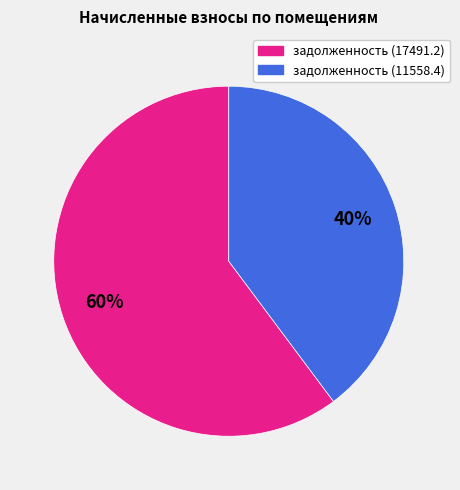

How many slices are in this pie chart?

2